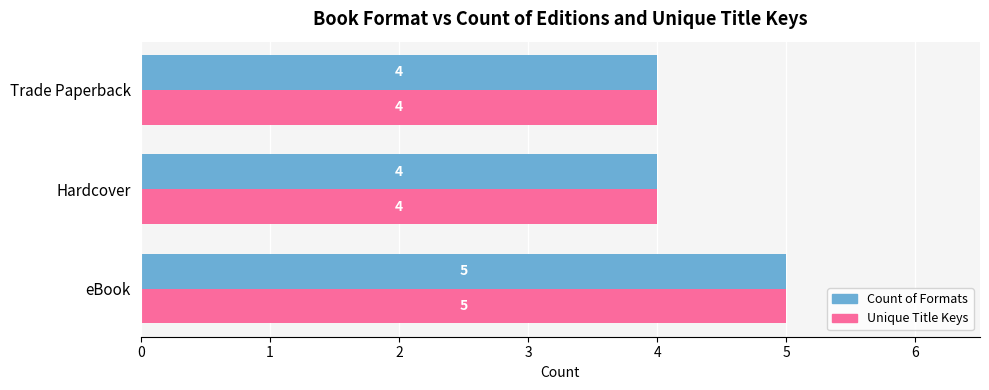

What is the sum of all Unique Title Keys values?

13